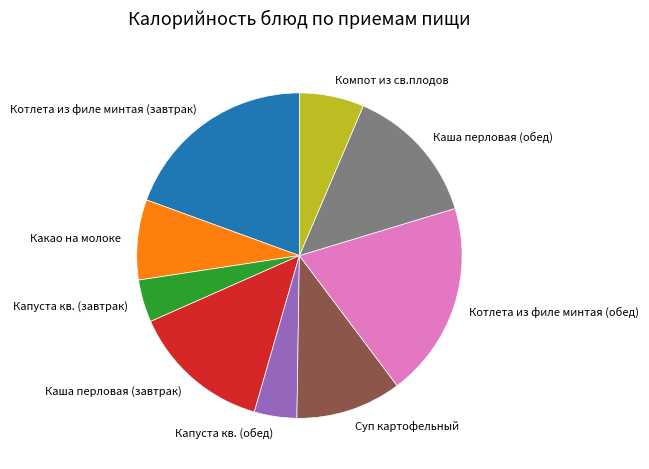

Is the sum of Капуста кв. (обед) and Котлета из филе минтая (обед) greater than half?

No